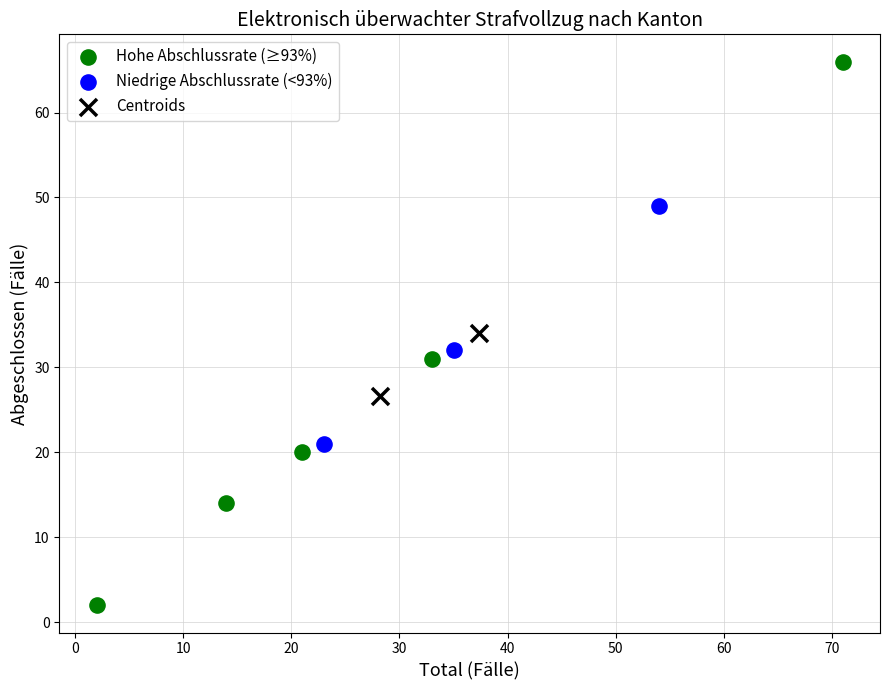

Which series contains the lowest Y value?

Hohe Abschlussrate (≥93%)